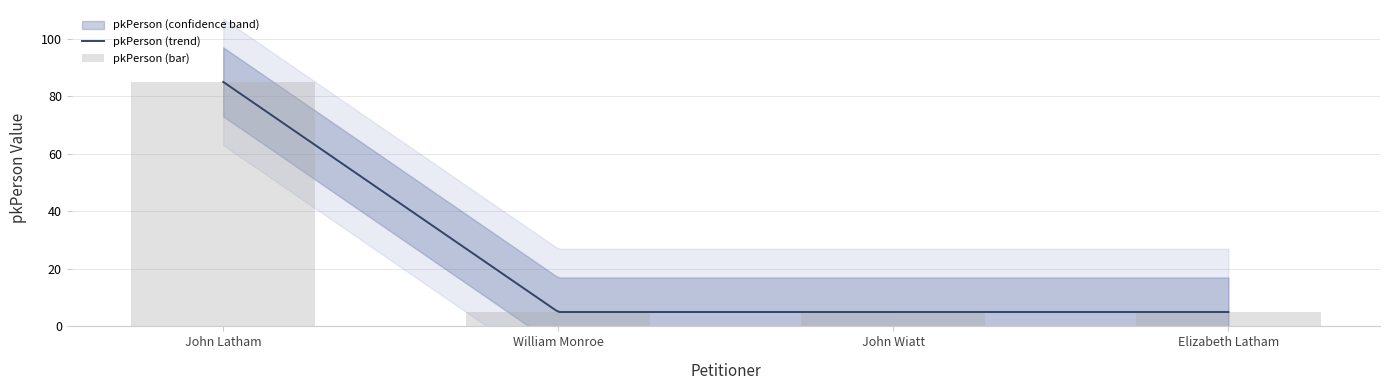

Reading left to right, list all the values displayed in this chart.

85.0	5.0	5.0	5.0